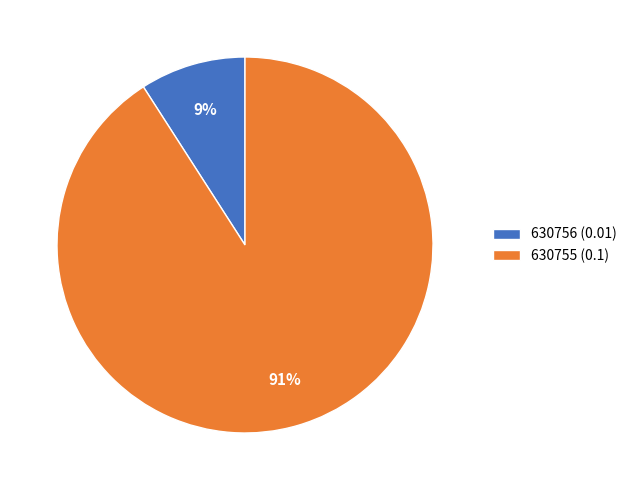

Which has a higher value, 630755 or 630756?

630755